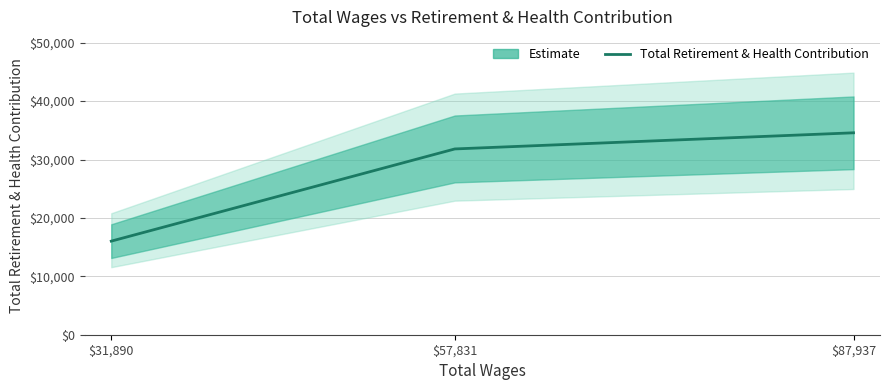

What is the minimum value shown in the chart?

16024